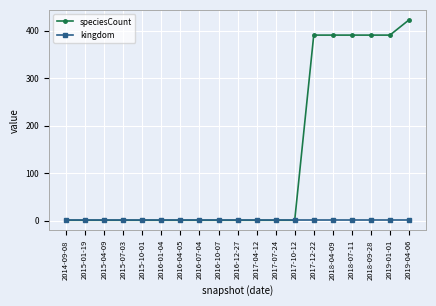

Which series has the widest spread of values?

speciesCount